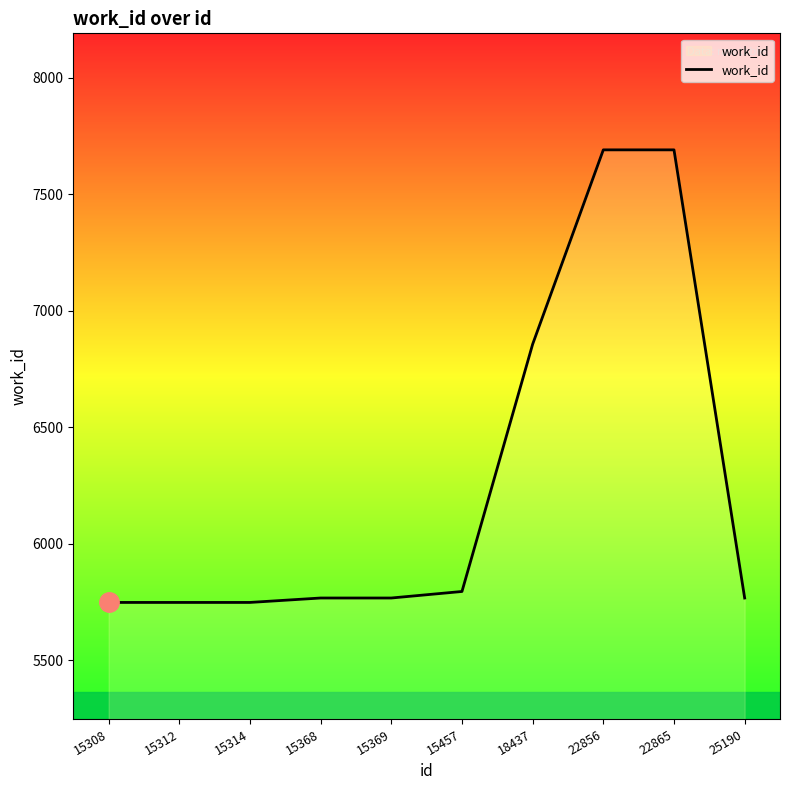

How many categories are shown in the chart?

10